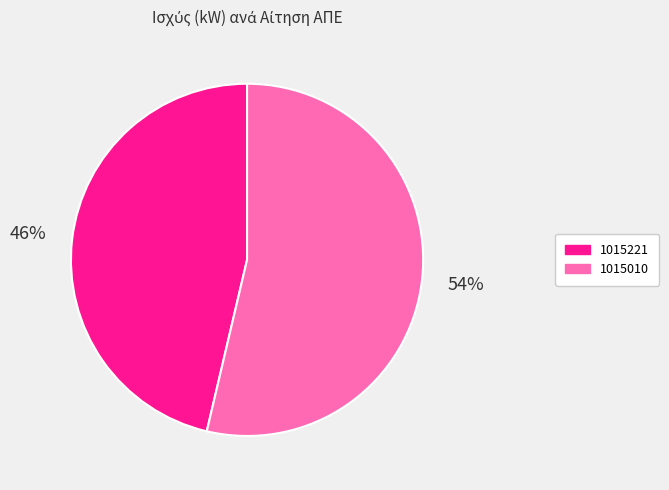

Combined, do 1015010 and 1015221 account for over 50%?

Yes